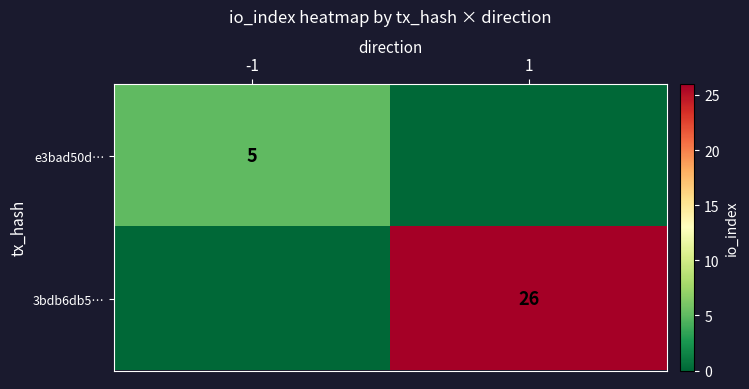

Is it true that 3bdb6db5… equals 26 at 1?

True